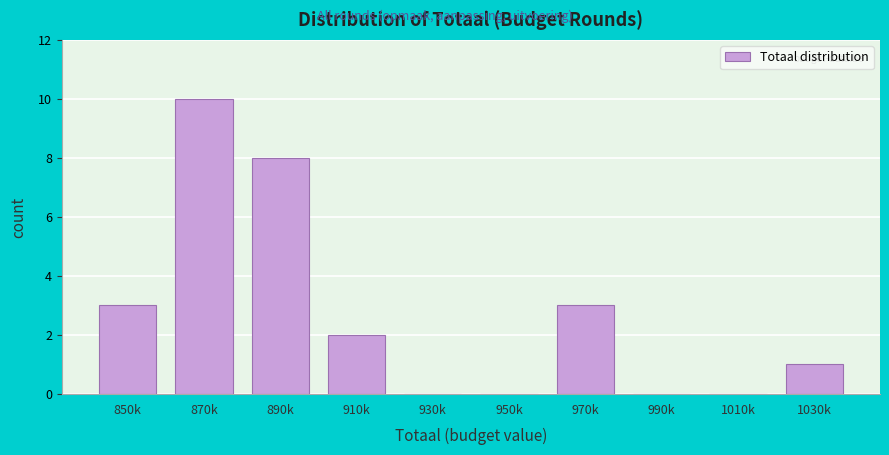

Reading right to left, transcribe all the data shown in this chart.

1030k=1	1010k=0	990k=0	970k=3	950k=0	930k=0	910k=2	890k=8	870k=10	850k=3